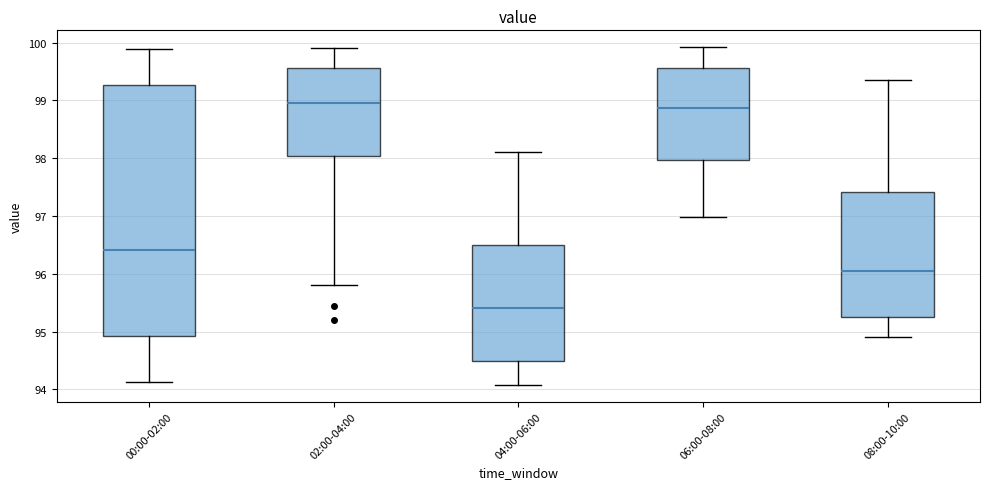

Reading left to right, transcribe this box plot: for each box, give where its median line is, the range the box spans, and where its two whiskers end, as read against the y-axis. The values are not printed on the chart, so give them approximately, as read against the axis.

00:00-02:00: median 96.4, box 94.9 to 99.3, whiskers 94.1 to 99.9
02:00-04:00: median 99.0, box 98.0 to 99.6, whiskers 95.8 to 99.9
04:00-06:00: median 95.4, box 94.5 to 96.5, whiskers 94.1 to 98.1
06:00-08:00: median 98.9, box 98.0 to 99.6, whiskers 97.0 to 99.9
08:00-10:00: median 96.1, box 95.3 to 97.4, whiskers 94.9 to 99.4